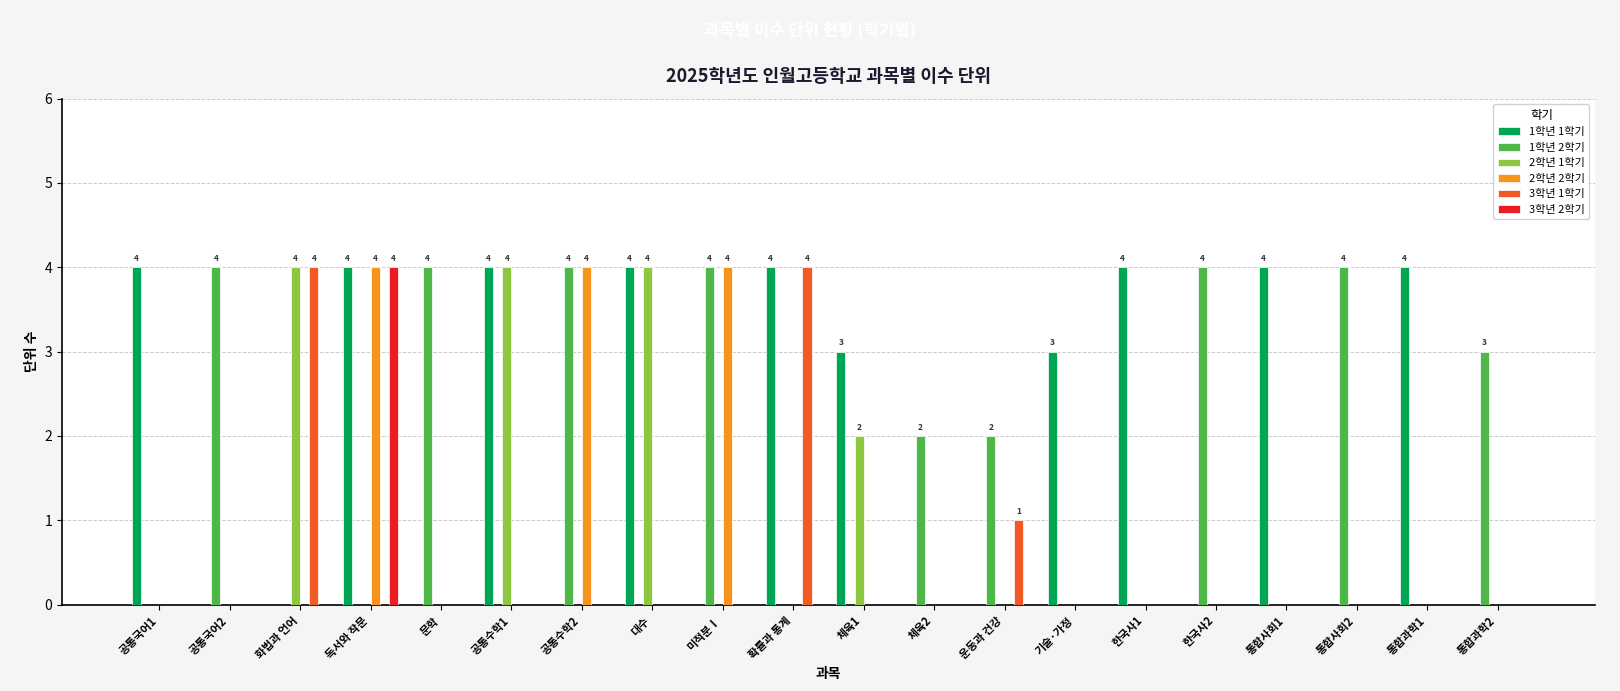

Reading right to left, transcribe all the data shown in this chart.

1학년 1학기: 통합과학2=0	통합과학1=4	통합사회2=0	통합사회1=4	한국사2=0	한국사1=4	기술·가정=3	운동과 건강=0	체육2=0	체육1=3	확률과 통계=4	미적분Ⅰ=0	대수=4	공통수학2=0	공통수학1=4	문학=0	독서와 작문=4	화법과 언어=0	공통국어2=0	공통국어1=4
1학년 2학기: 통합과학2=3	통합과학1=0	통합사회2=4	통합사회1=0	한국사2=4	한국사1=0	기술·가정=0	운동과 건강=2	체육2=2	체육1=0	확률과 통계=0	미적분Ⅰ=4	대수=0	공통수학2=4	공통수학1=0	문학=4	독서와 작문=0	화법과 언어=0	공통국어2=4	공통국어1=0
2학년 1학기: 통합과학2=0	통합과학1=0	통합사회2=0	통합사회1=0	한국사2=0	한국사1=0	기술·가정=0	운동과 건강=0	체육2=0	체육1=2	확률과 통계=0	미적분Ⅰ=0	대수=4	공통수학2=0	공통수학1=4	문학=0	독서와 작문=0	화법과 언어=4	공통국어2=0	공통국어1=0
2학년 2학기: 통합과학2=0	통합과학1=0	통합사회2=0	통합사회1=0	한국사2=0	한국사1=0	기술·가정=0	운동과 건강=0	체육2=0	체육1=0	확률과 통계=0	미적분Ⅰ=4	대수=0	공통수학2=4	공통수학1=0	문학=0	독서와 작문=4	화법과 언어=0	공통국어2=0	공통국어1=0
3학년 1학기: 통합과학2=0	통합과학1=0	통합사회2=0	통합사회1=0	한국사2=0	한국사1=0	기술·가정=0	운동과 건강=1	체육2=0	체육1=0	확률과 통계=4	미적분Ⅰ=0	대수=0	공통수학2=0	공통수학1=0	문학=0	독서와 작문=0	화법과 언어=4	공통국어2=0	공통국어1=0
3학년 2학기: 통합과학2=0	통합과학1=0	통합사회2=0	통합사회1=0	한국사2=0	한국사1=0	기술·가정=0	운동과 건강=0	체육2=0	체육1=0	확률과 통계=0	미적분Ⅰ=0	대수=0	공통수학2=0	공통수학1=0	문학=0	독서와 작문=4	화법과 언어=0	공통국어2=0	공통국어1=0